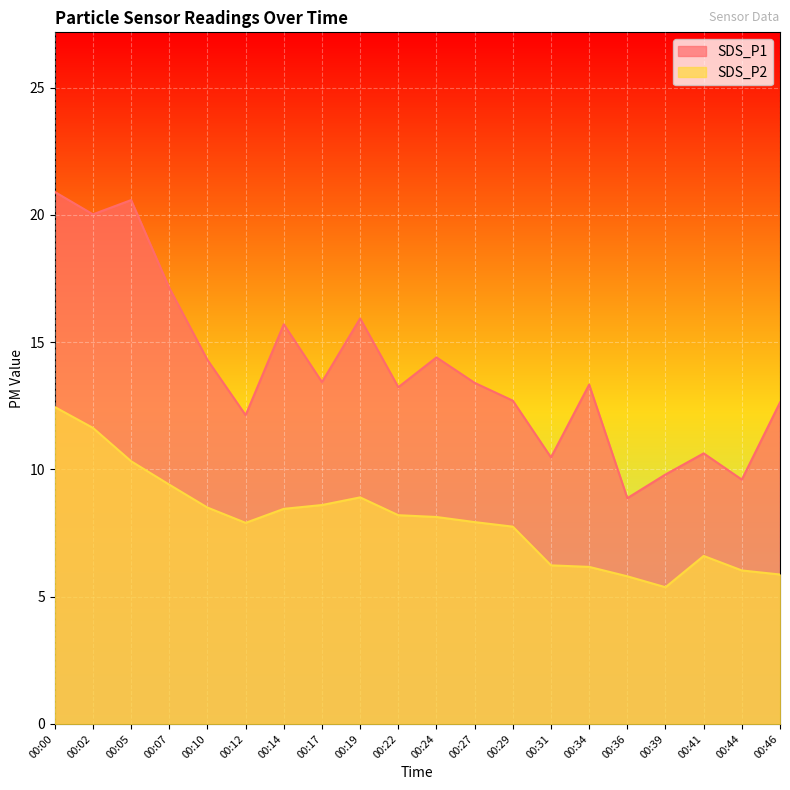

Rank the series at 00:05 from highest to lowest value.

SDS_P1, SDS_P2